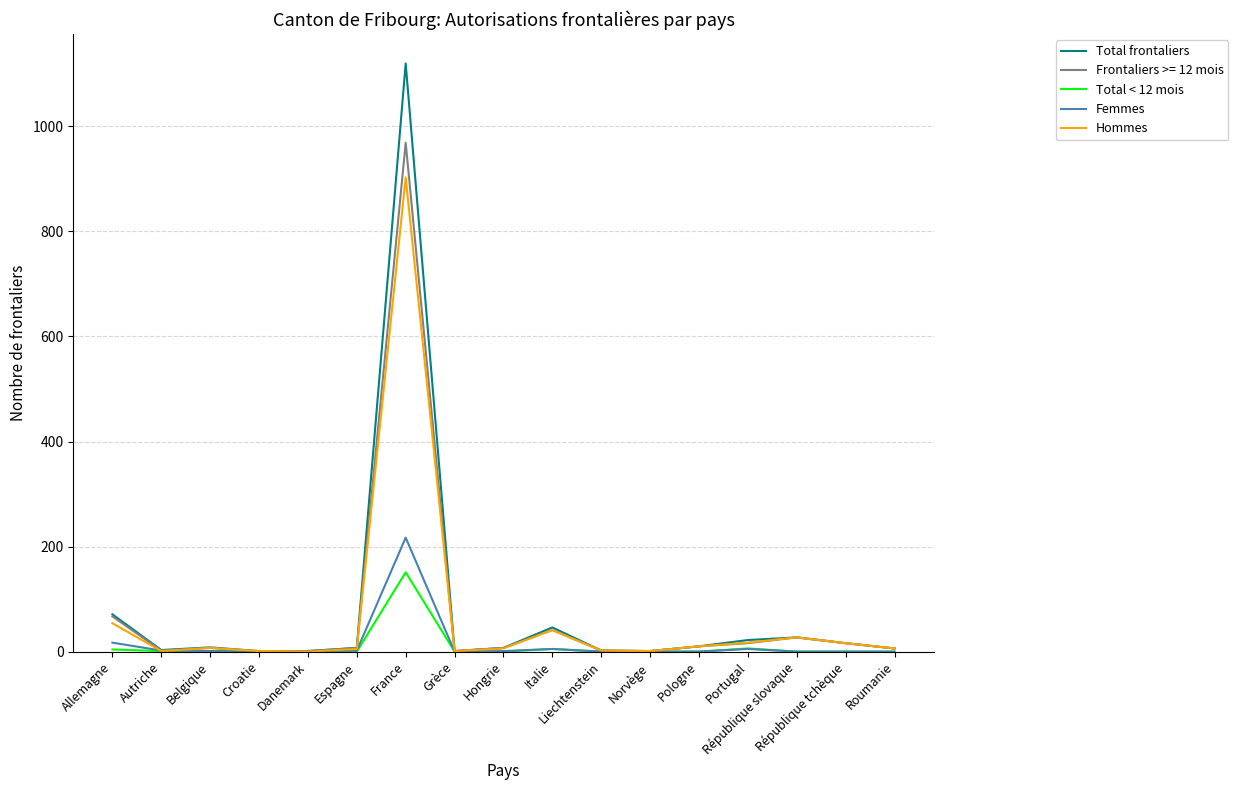

Where do Femmes and Hommes first cross each other?

Allemagne and Autriche